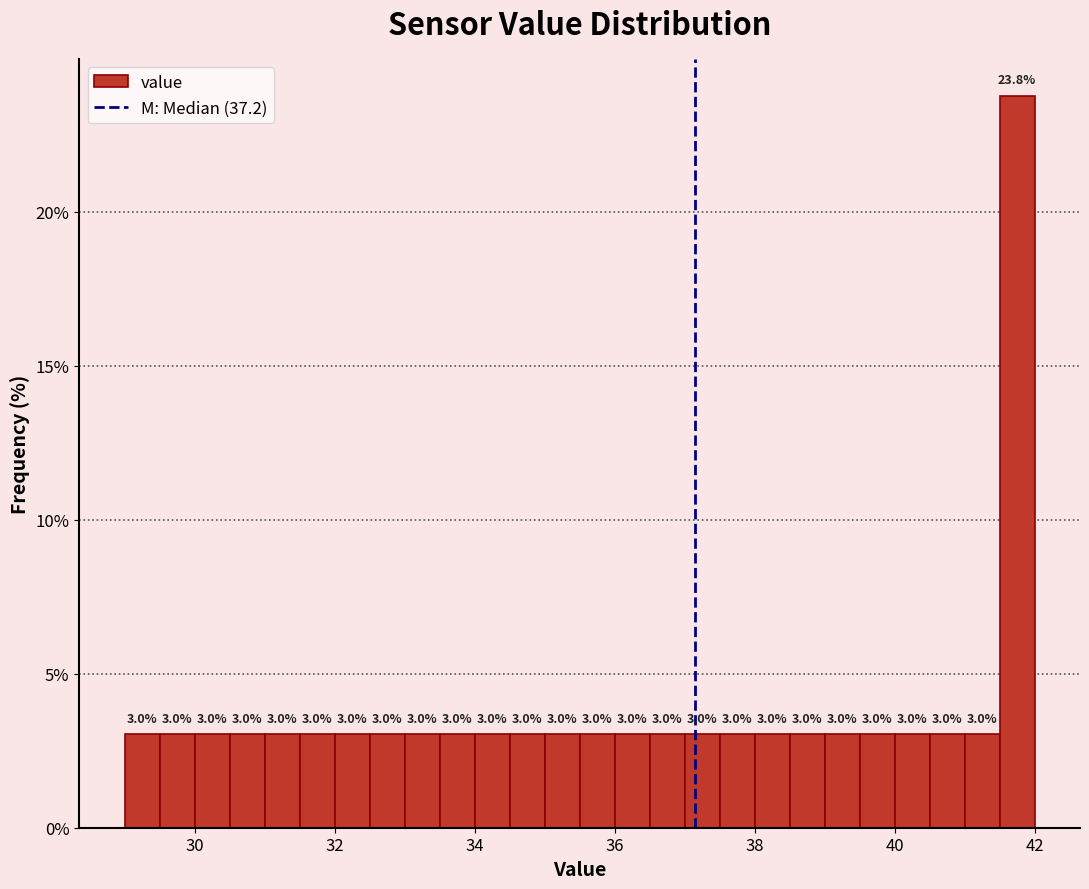

Around what value on the x-axis is the tallest bar? Give the approximate position of its centre, as read against the axis.

41.8